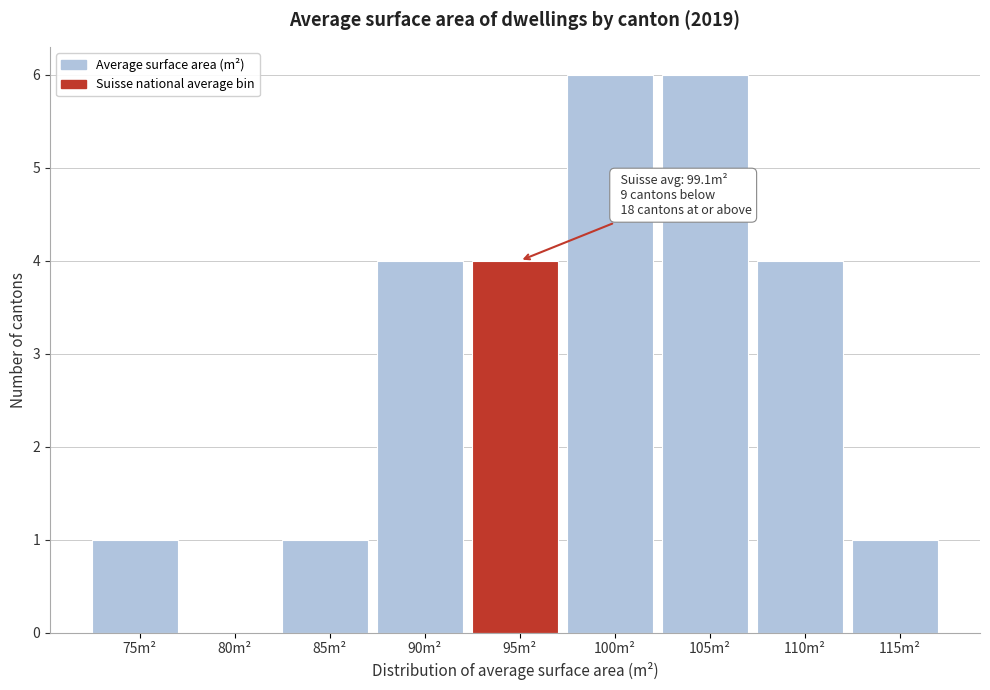

Reading left to right, what are all the values shown in this chart?

75m²=1	80m²=0	85m²=1	90m²=4	95m²=4	100m²=6	105m²=6	110m²=4	115m²=1